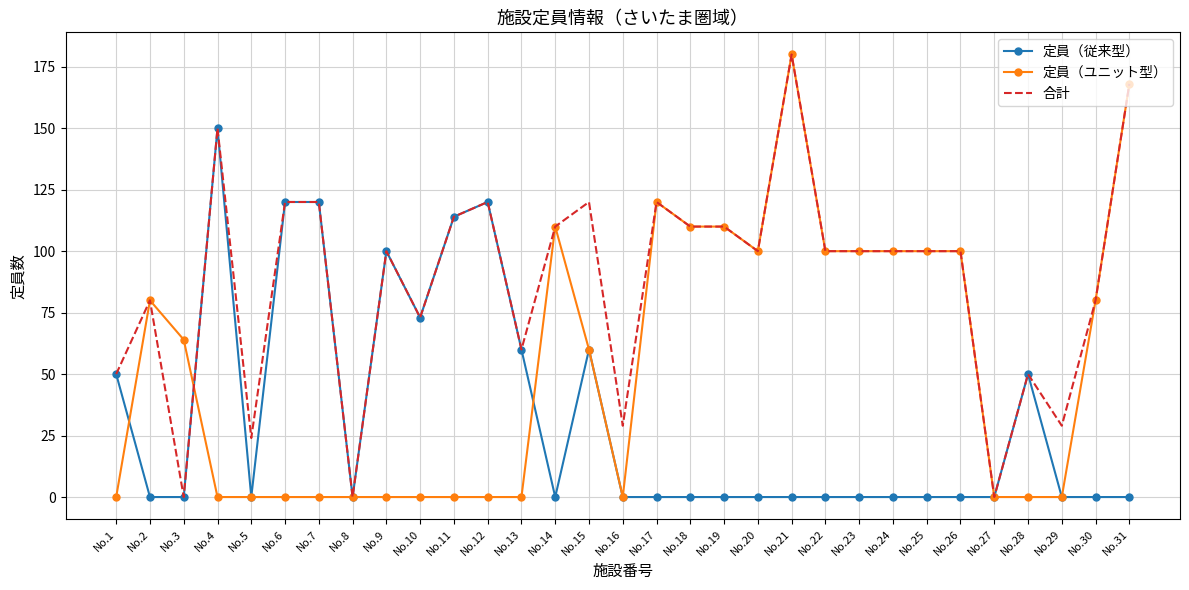

Between No.11 and No.29, which series saw the biggest shift?

定員（従来型）